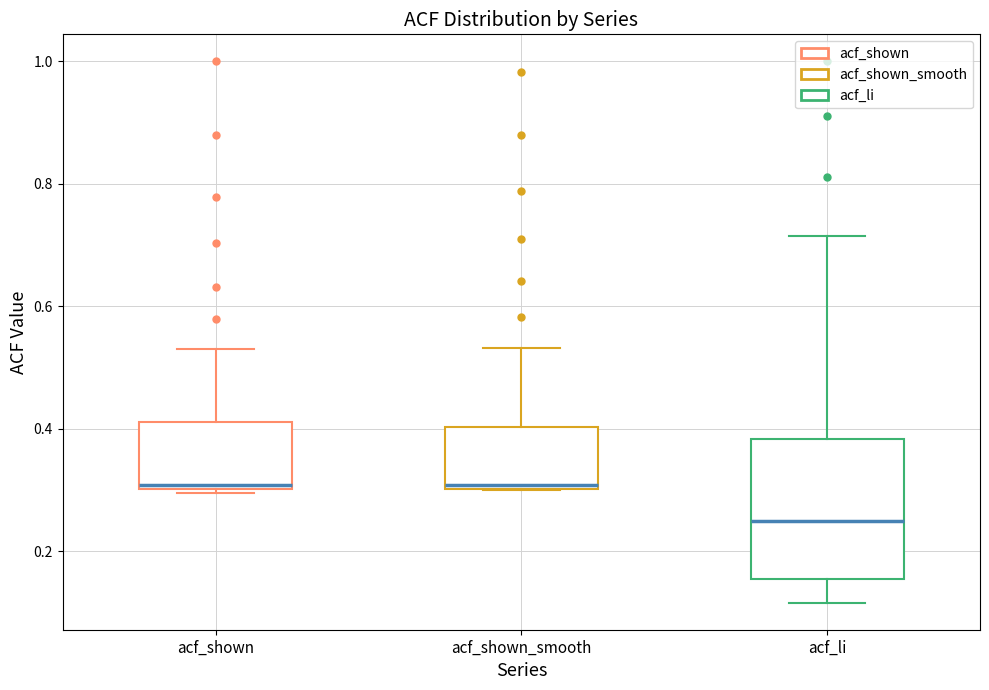

Which box is the tallest, from its lower edge to its upper edge?

acf_li